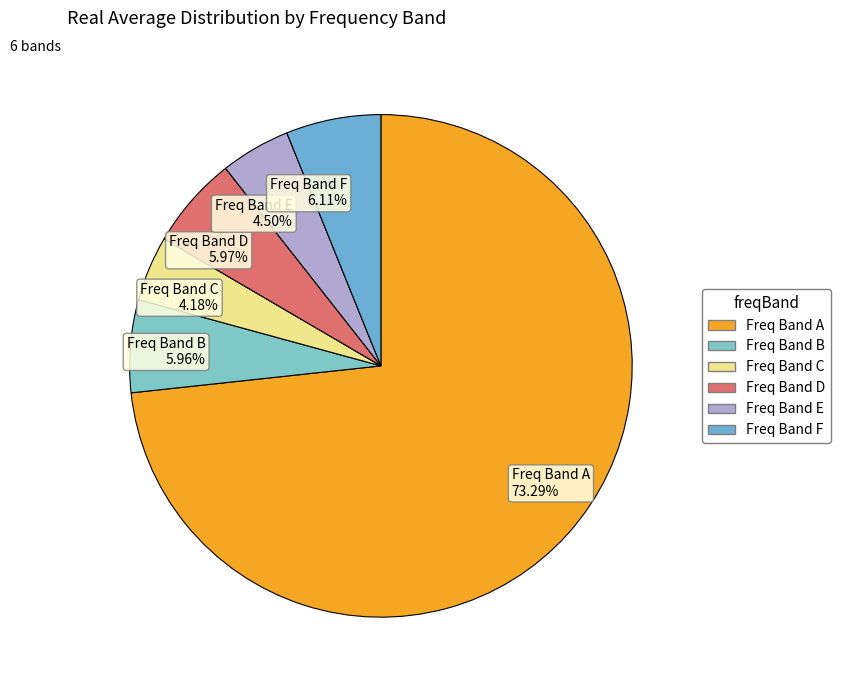

What is the ratio of the value at Freq Band B 5.96% to the value at Freq Band D 5.97%?

1.0